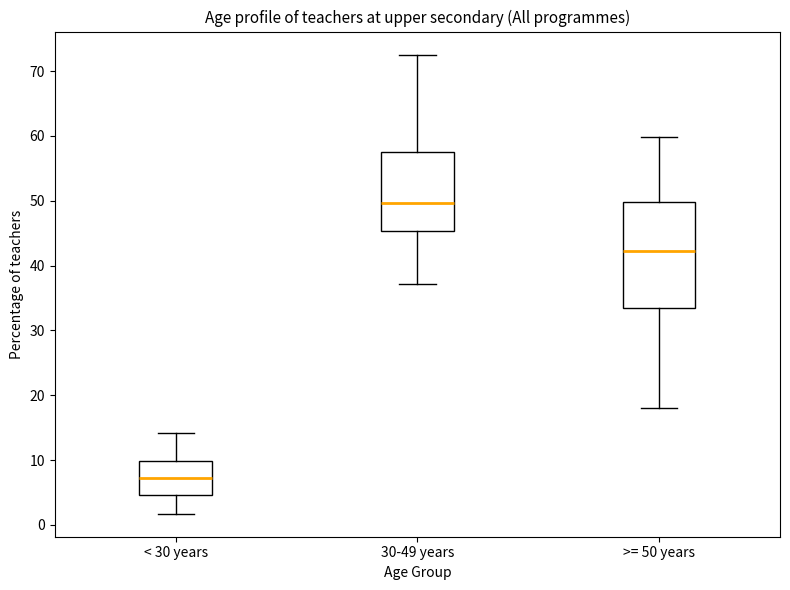

Where is the upper edge of the box for < 30 years on the y-axis? The values are not printed on the chart, so give them approximately, as read against the axis.

10